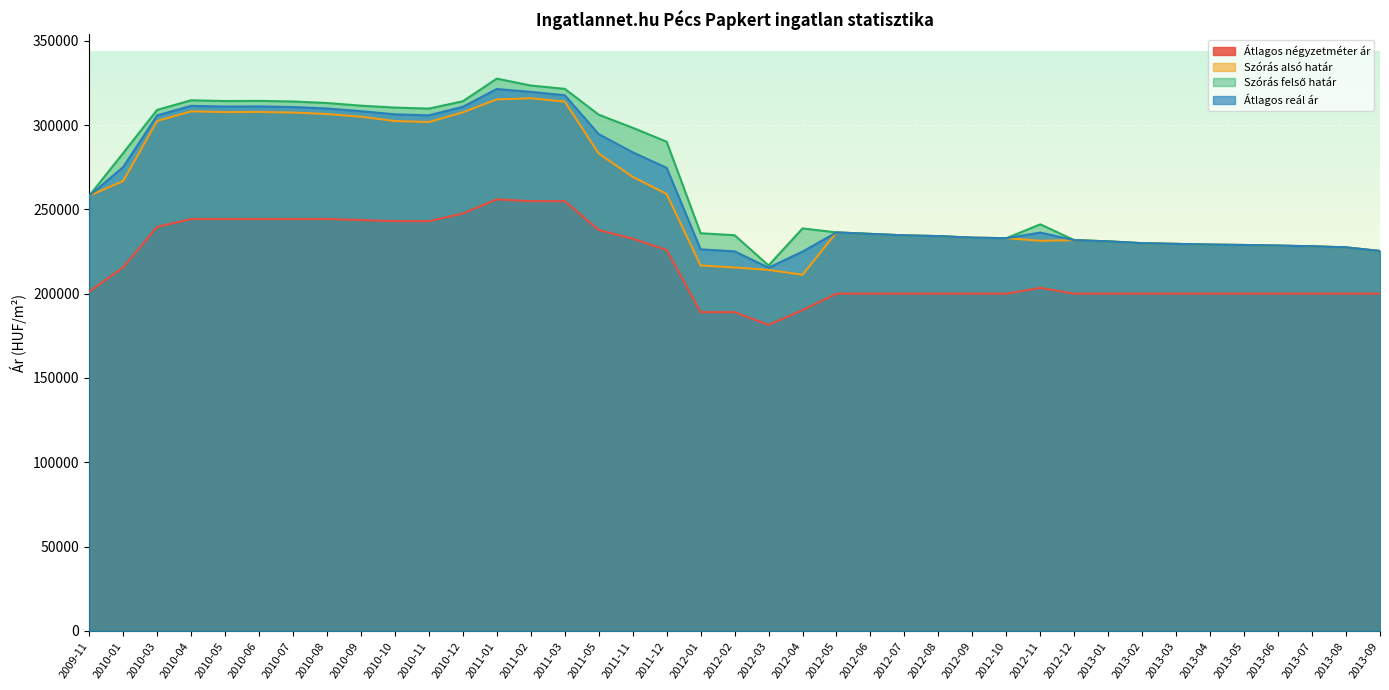

Does the chart display data point markers on the line(s)?

No